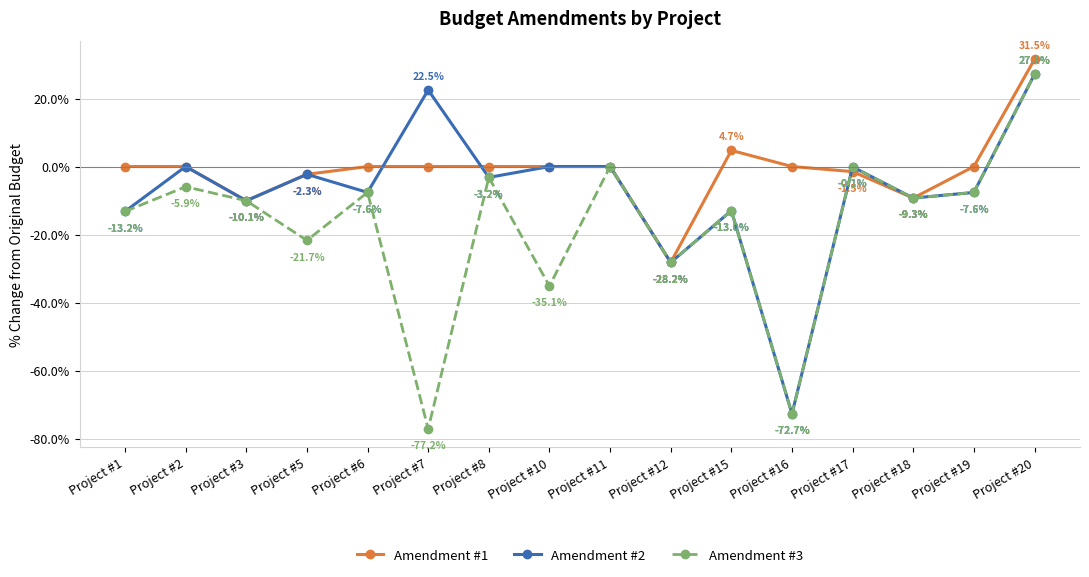

What is the value of the Amendment #2 point at the 14th from the left?

-9.3